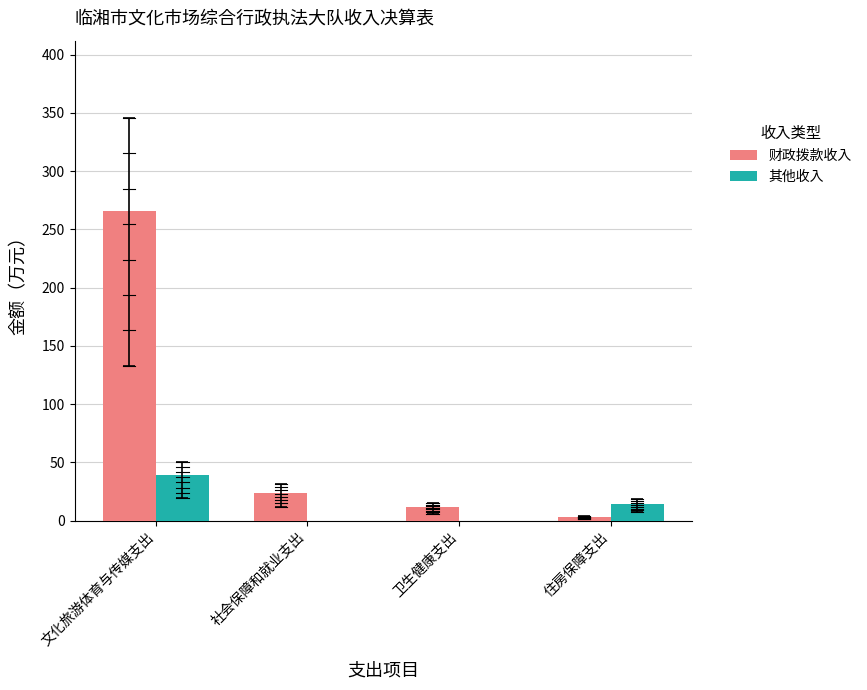

Which series changed the most between 文化旅游体育与传媒支出 and 住房保障支出?

财政拨款收入